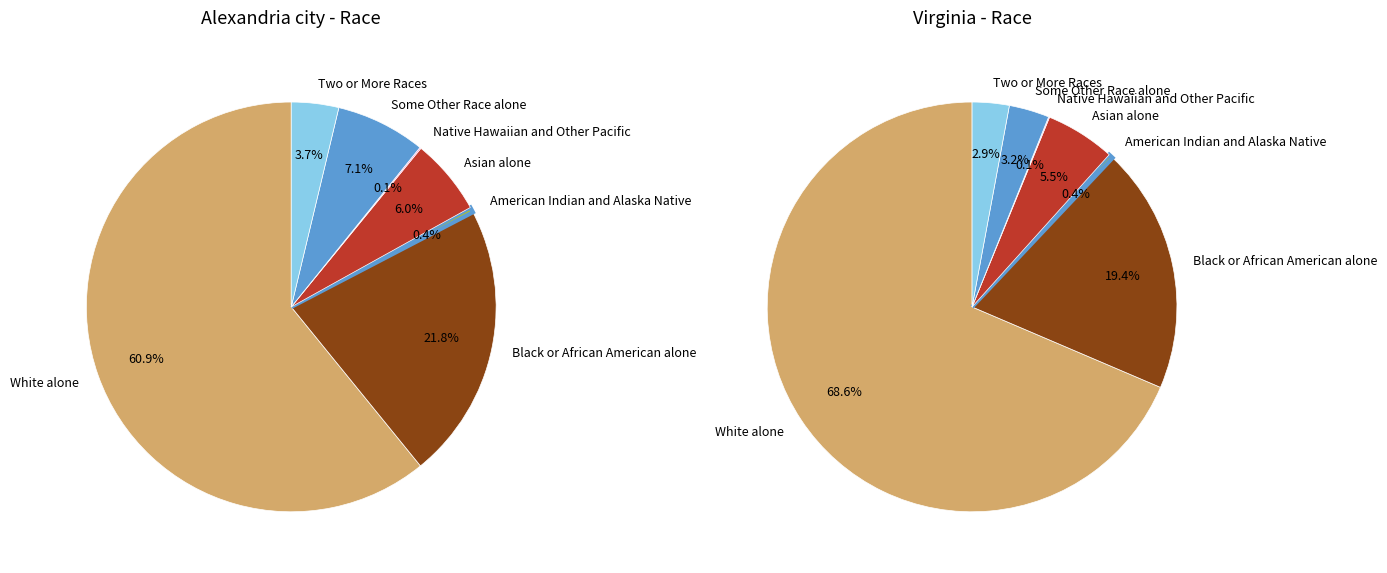

How many segments does this pie chart have?

7